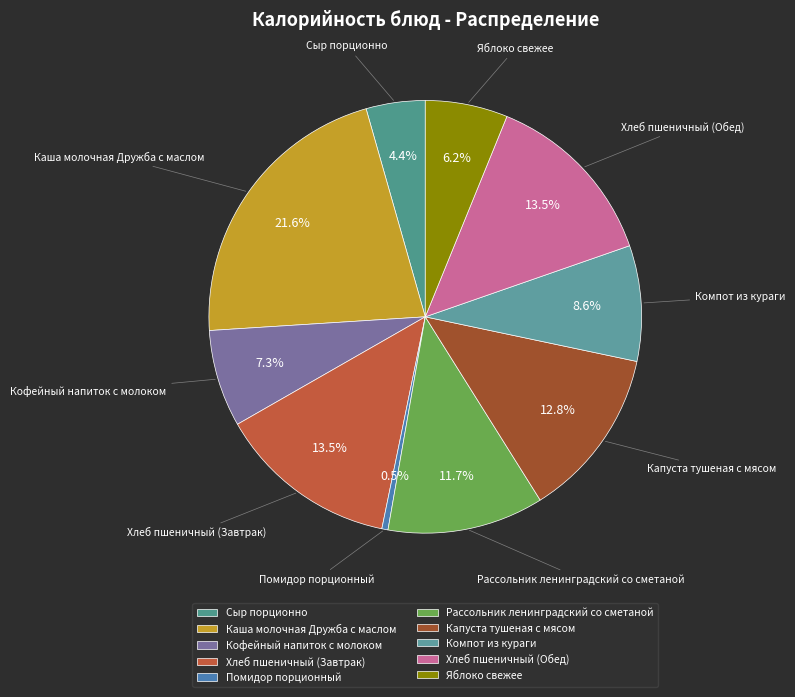

Does any single category account for the majority?

No